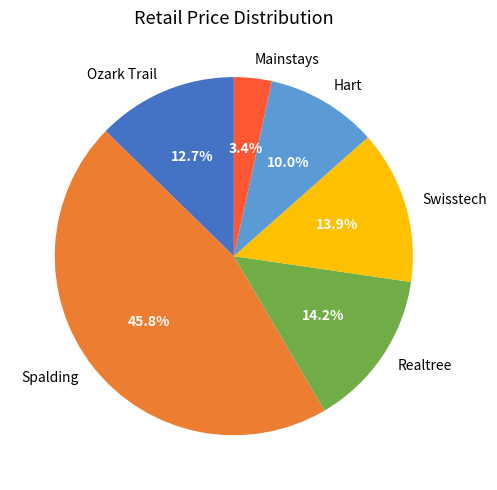

Is Ozark Trail the majority of the pie?

No